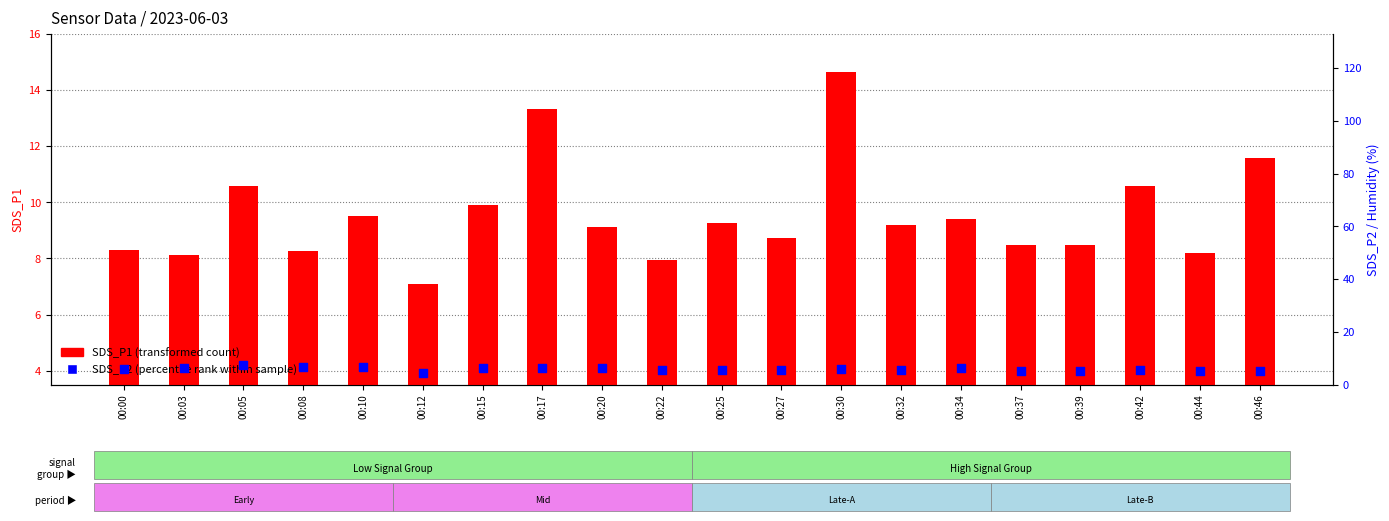

Which series has the largest total across all categories?

SDS_P1 (transformed count)